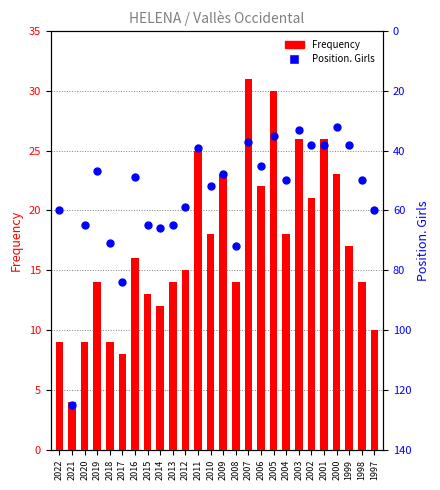

Which series reaches the maximum Y coordinate?

Position. Girls